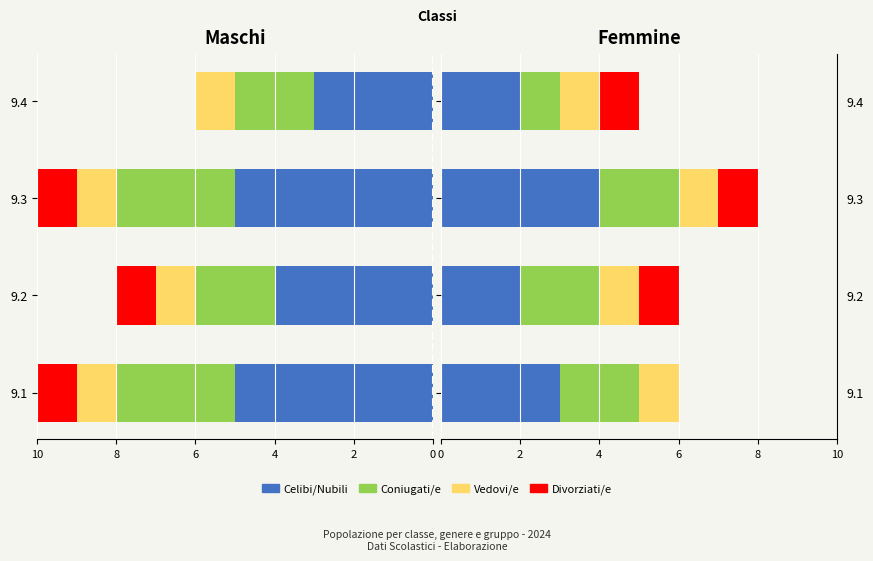

At 8, list the series in order from largest to smallest.

Celibi/Nubili, Coniugati/e, Divorziati/e, Vedovi/e